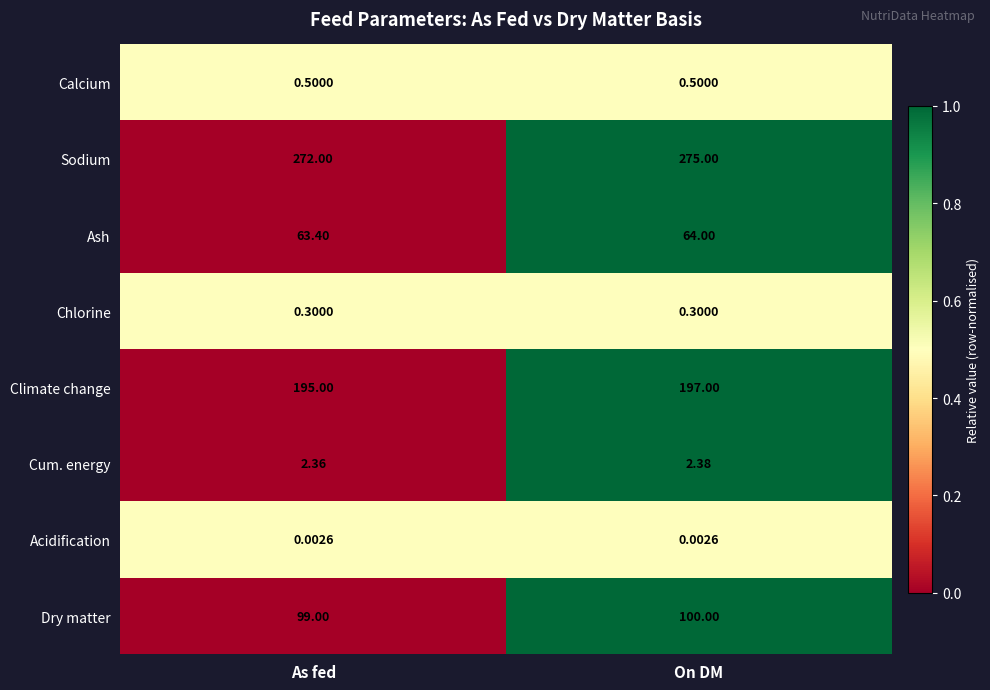

Which category has the highest value across all series?

On DM